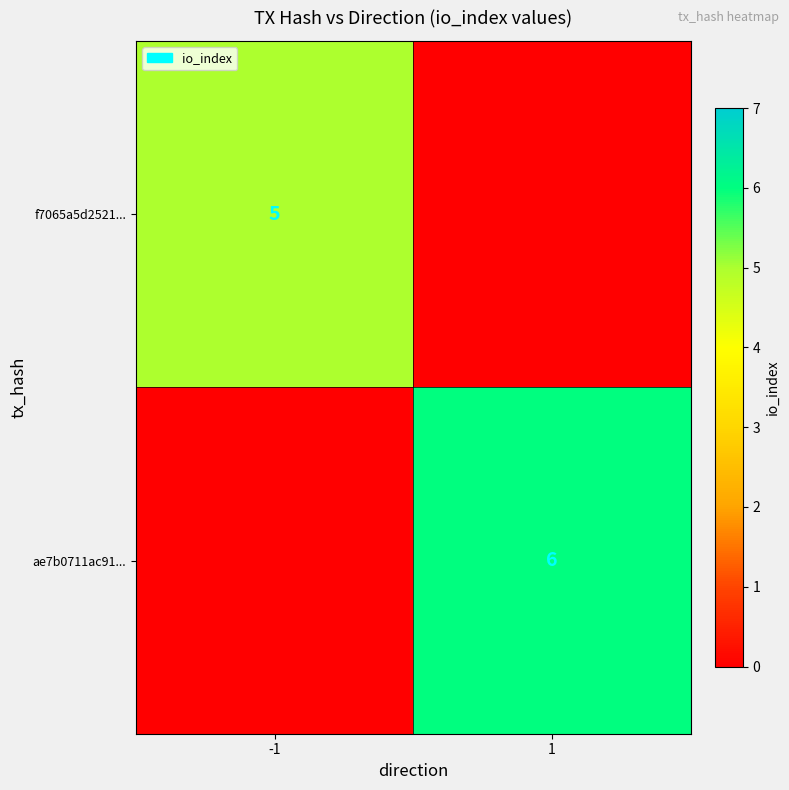

What is the smallest value displayed?

5.0